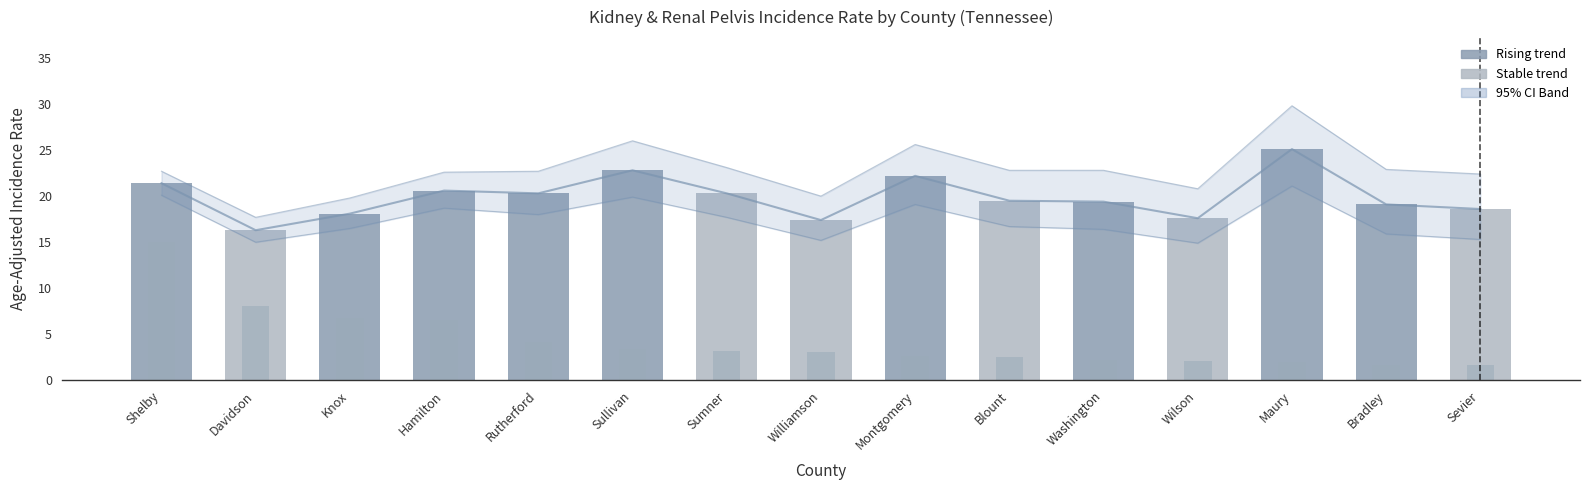

Reading left to right, list all the values displayed in this chart.

Age-Adjusted Rate: Shelby=21.4	Davidson=16.3	Knox=18.1	Hamilton=20.6	Rutherford=20.3	Sullivan=22.8	Sumner=20.3	Williamson=17.4	Montgomery=22.2	Blount=19.5	Washington=19.4	Wilson=17.6	Maury=25.1	Bradley=19.1	Sevier=18.6
Avg Annual Count (scaled): Shelby=15.1	Davidson=8.0	Knox=6.8	Hamilton=6.5	Rutherford=4.2	Sullivan=3.4	Sumner=3.2	Williamson=3.1	Montgomery=2.7	Blount=2.5	Washington=2.2	Wilson=2.1	Maury=2.0	Bradley=1.7	Sevier=1.7